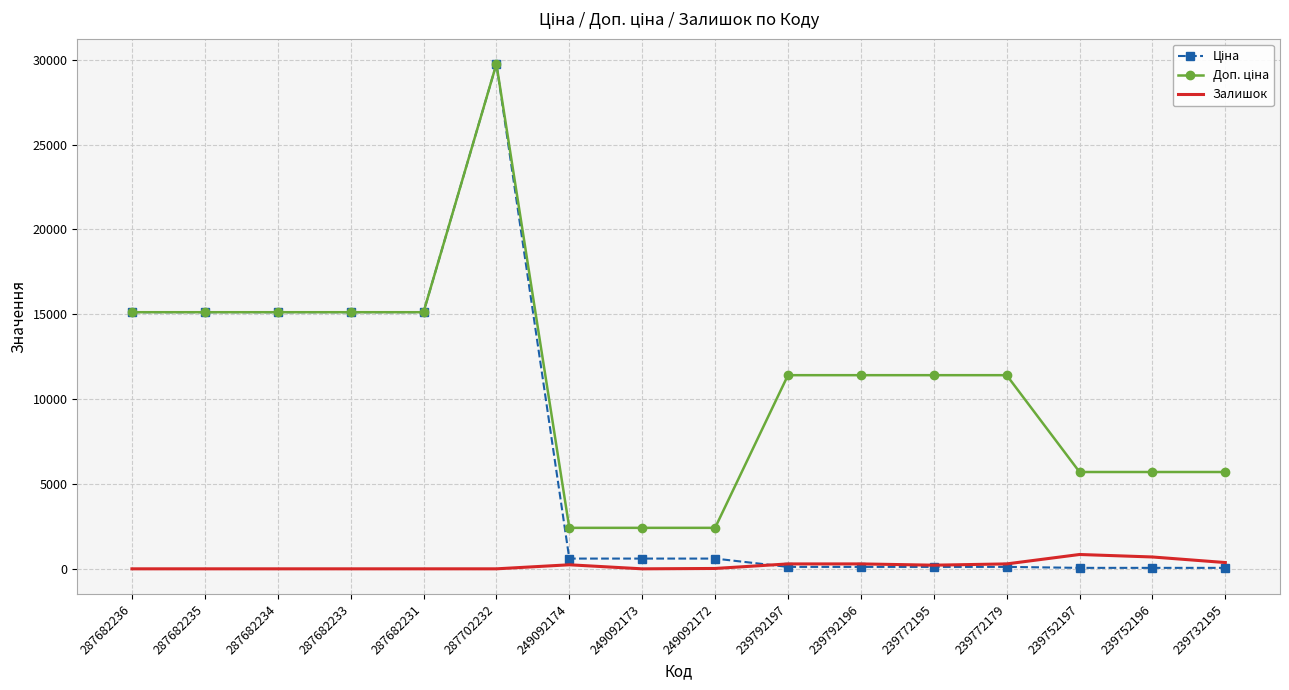

What is the highest value of the Залишок series?

845.0